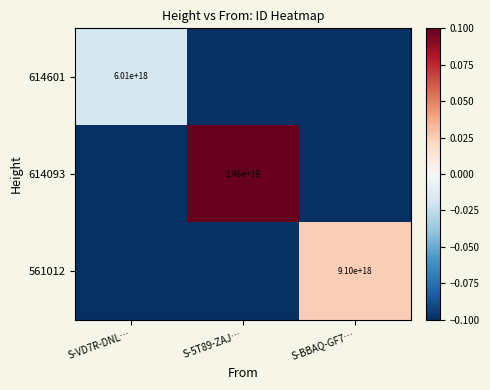

Is it true that 561012 equals 4125524221614472704.0 at S-BBAQ-GF7…?

False